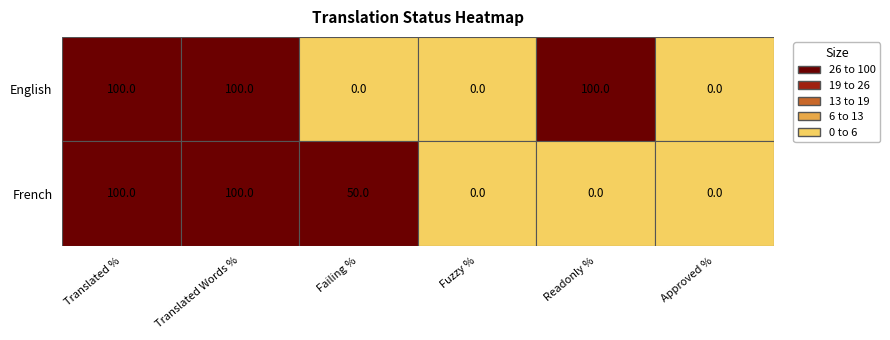

Which series changed the most between 3 and 4?

English